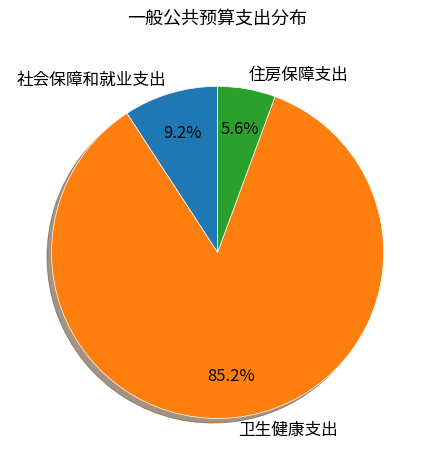

What is the majority slice?

卫生健康支出